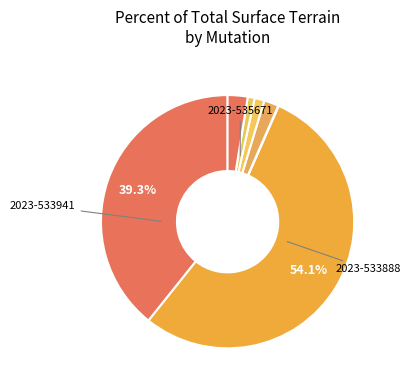

Count the number of slices in the pie.

7